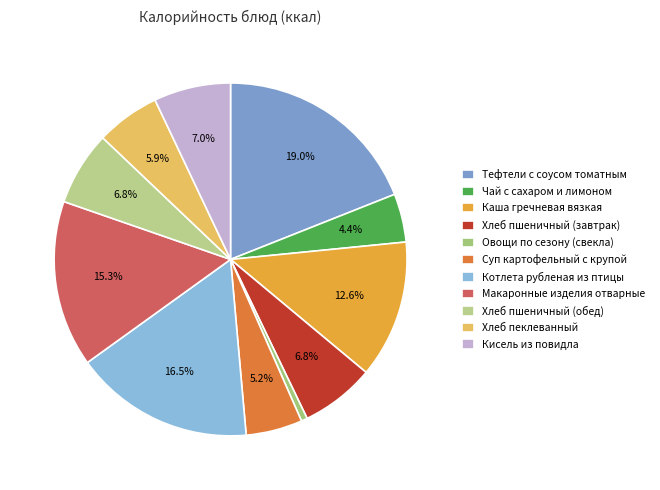

To the nearest percent, what is the difference between the Хлеб пшеничный (обед) and Хлеб пеклеванный slice percentages?

1%